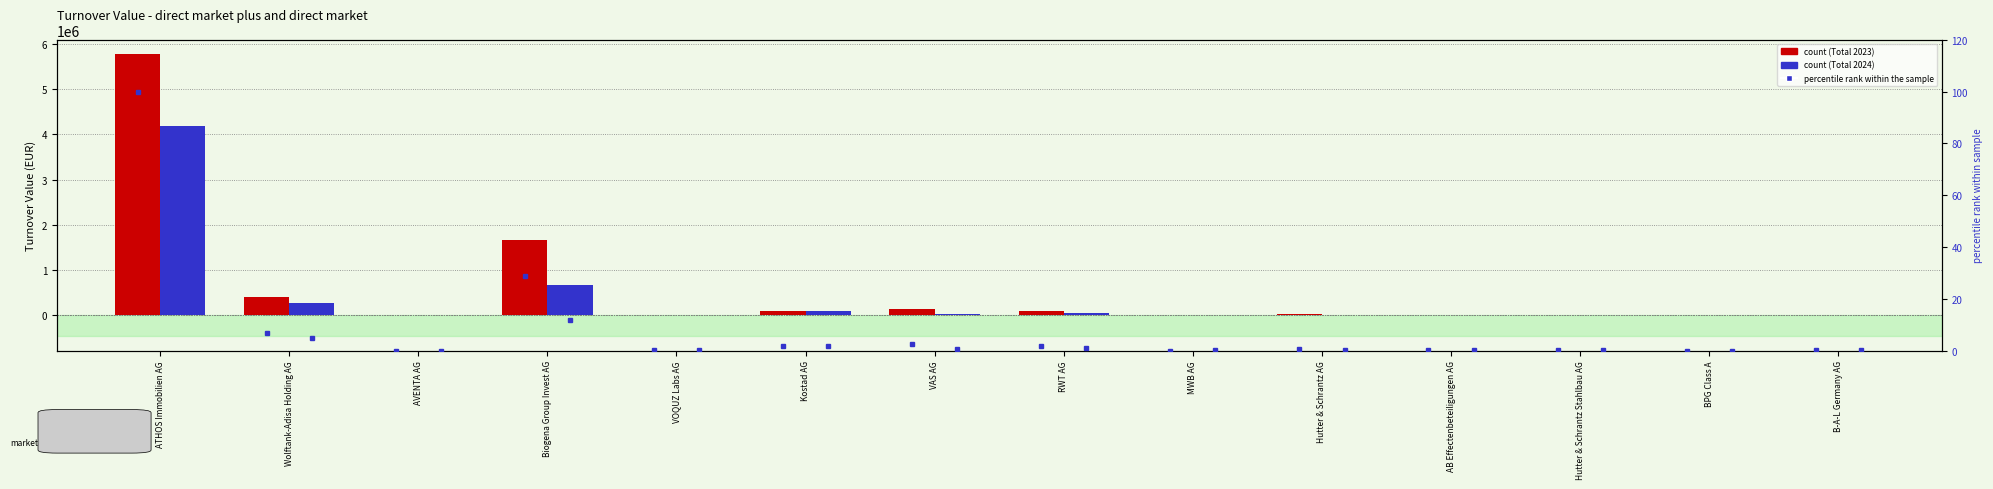

Reading right to left, what are all the values shown in this chart?

Total 2023: B-A-L Germany AG=8498.2	BPG Class A=0.0	Hutter & Schrantz Stahlbau AG=9464.4	AB Effectenbeteiligungen AG=6000.0	Hutter & Schrantz AG=29092.0	MWB AG=0.0	RWT AG=96823.6	VAS AG=147297.6	Kostad AG=100299.0	VOQUZ Labs AG=6180.0	Biogena Group Invest AG=1663011.4	AVENTA AG=240.0	Wolftank-Adisa Holding AG=400535.2	ATHOS Immobilien AG=5773289.6
Total 2024: B-A-L Germany AG=731.4	BPG Class A=0.0	Hutter & Schrantz Stahlbau AG=18930.8	AB Effectenbeteiligungen AG=15546.8	Hutter & Schrantz AG=2774.0	MWB AG=18841.6	RWT AG=63439.1	VAS AG=24566.0	Kostad AG=104649.8	VOQUZ Labs AG=1500.0	Biogena Group Invest AG=680346.3	AVENTA AG=0.0	Wolftank-Adisa Holding AG=284364.4	ATHOS Immobilien AG=4180577.2